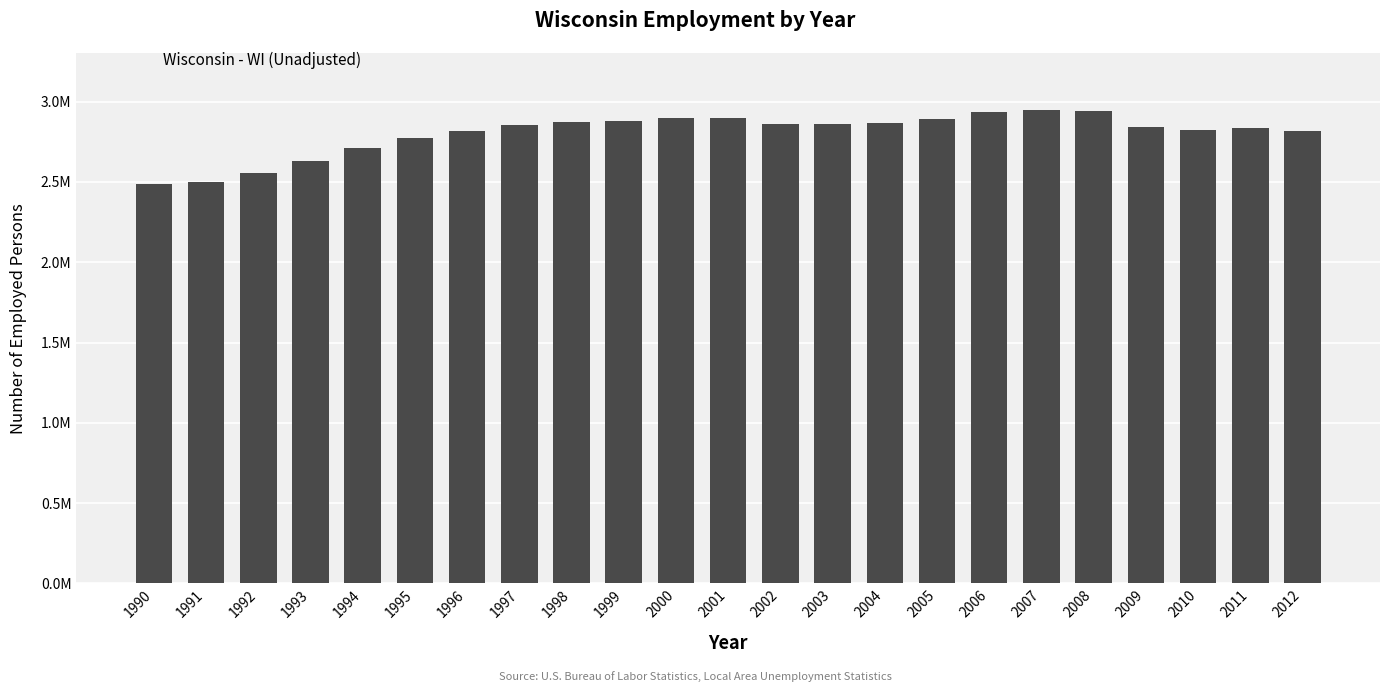

Does the chart contain any negative values?

No